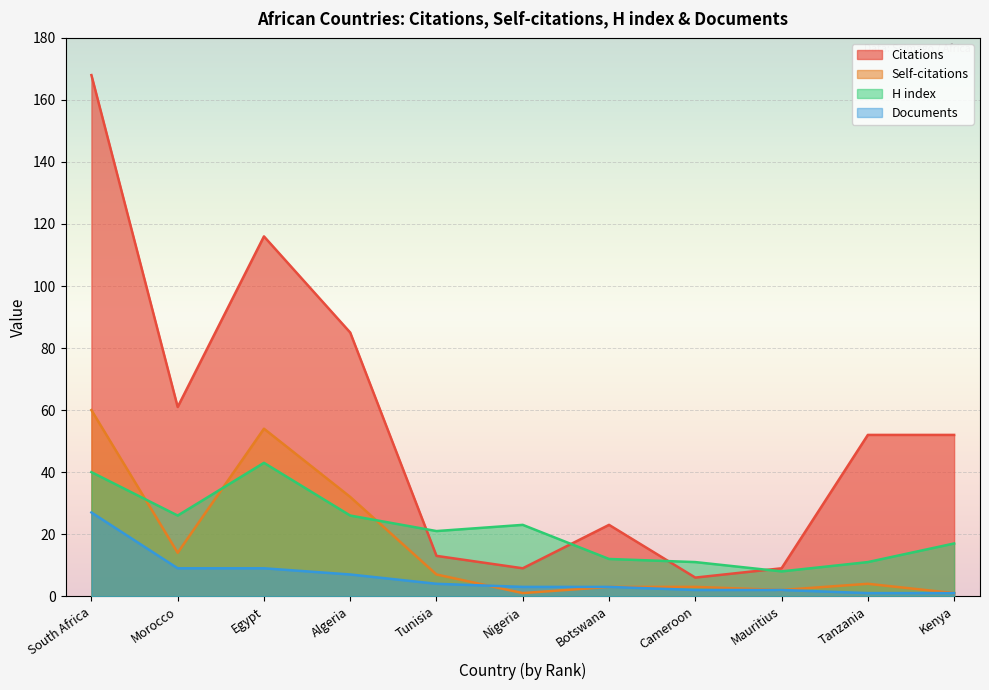

What value does the Documents series have at Nigeria?

3